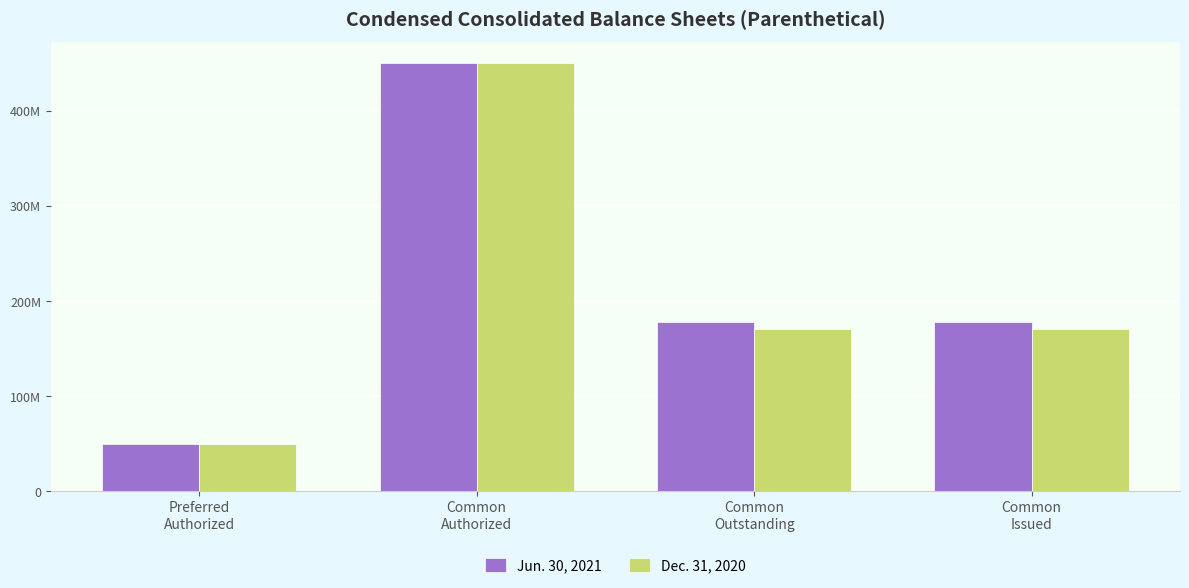

Reading left to right, list all the values displayed in this chart.

Jun. 30, 2021: Preferred
Authorized=50000000	Common
Authorized=450000000	Common
Outstanding=177748487	Common
Issued=177748487
Dec. 31, 2020: Preferred
Authorized=50000000	Common
Authorized=450000000	Common
Outstanding=170719979	Common
Issued=170719979